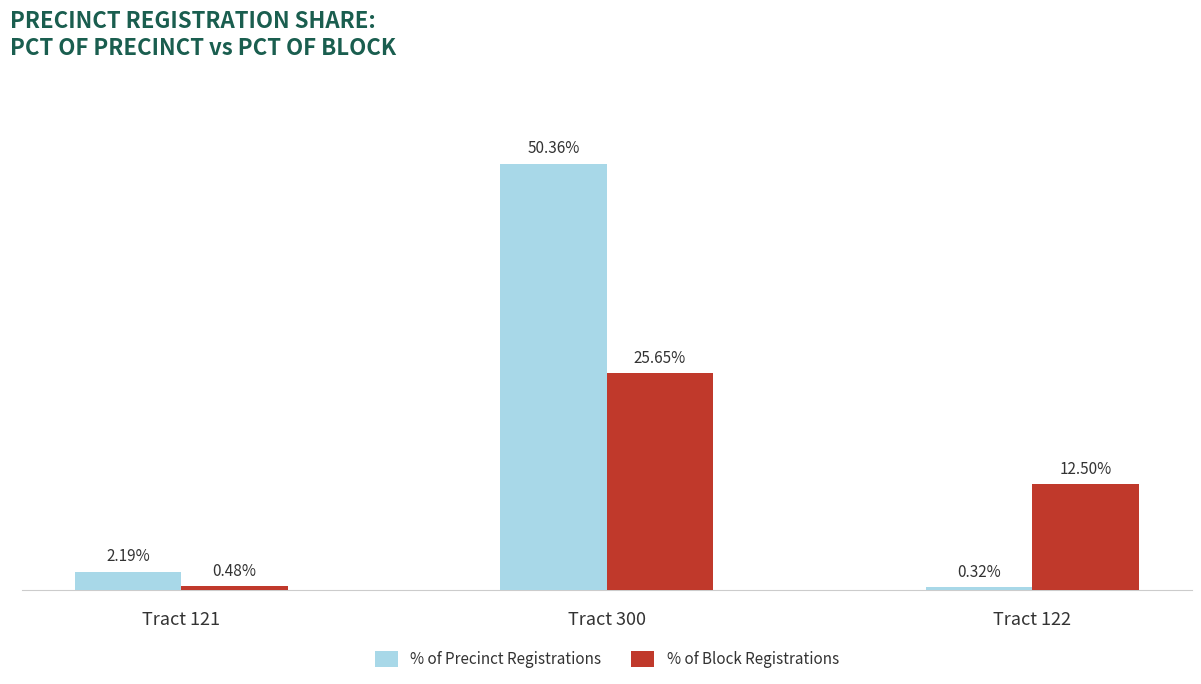

Rank the series at Tract 122 from lowest to highest value.

% of Precinct Registrations, % of Block Registrations